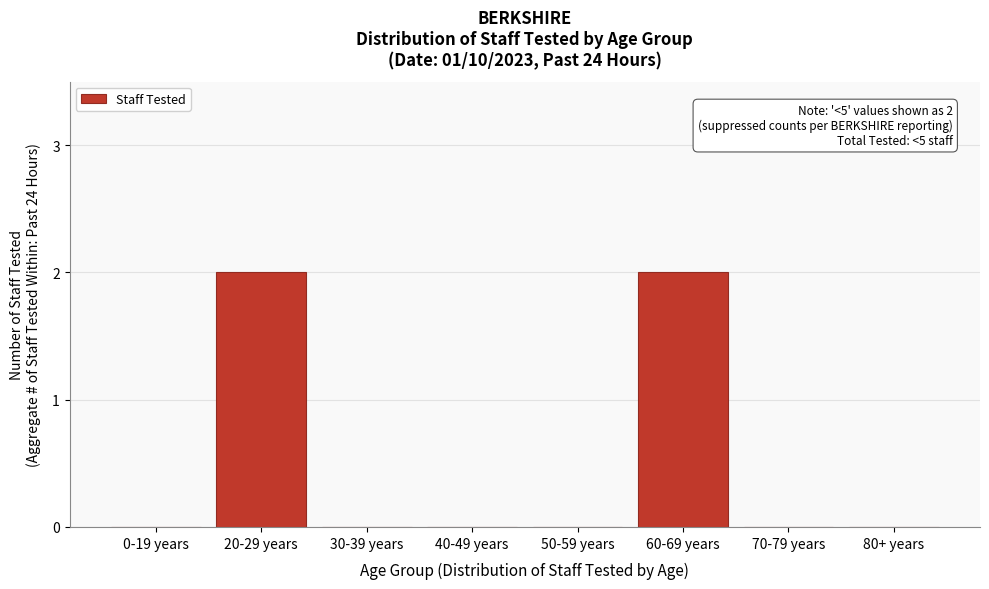

Reading left to right, list all the values displayed in this chart.

0-19 years=0	20-29 years=2	30-39 years=0	40-49 years=0	50-59 years=0	60-69 years=2	70-79 years=0	80+ years=0